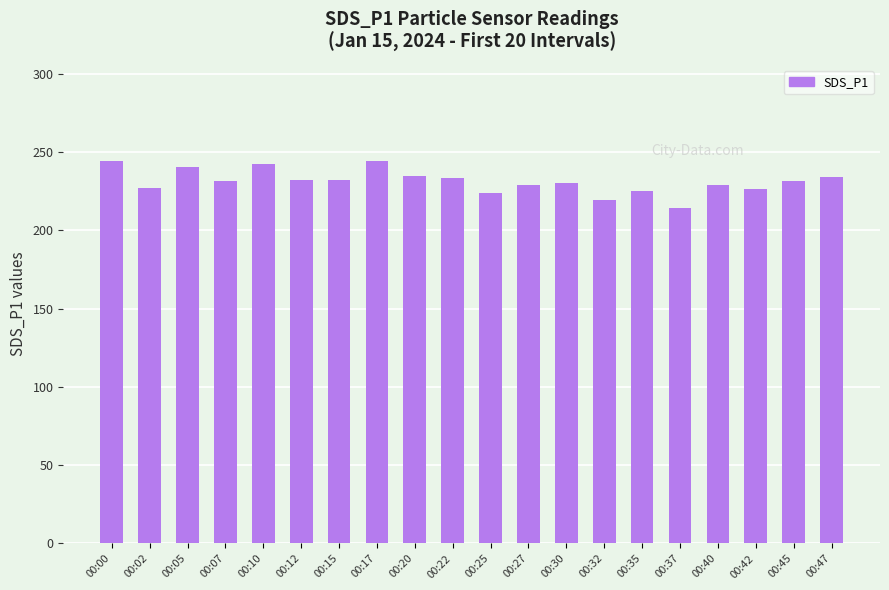

What is the change in value from 00:10 to 00:40?

-13.7